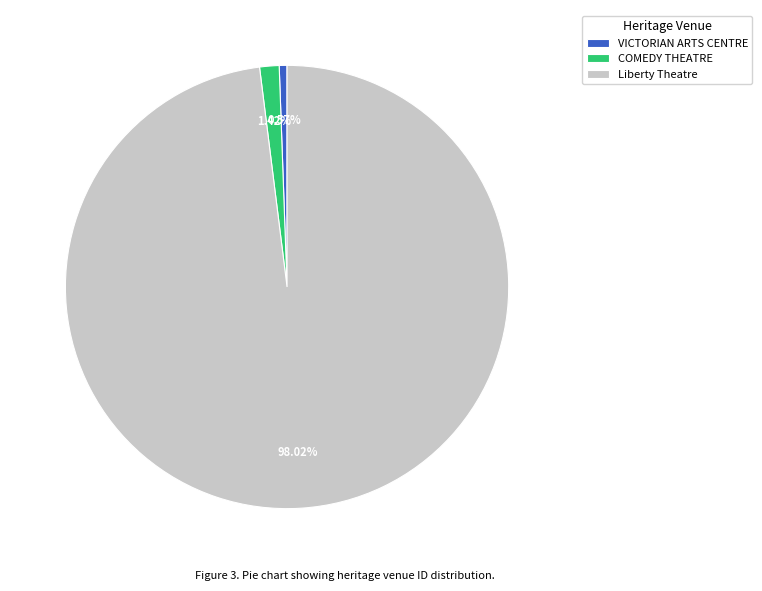

Between VICTORIAN ARTS CENTRE and COMEDY THEATRE, which is larger?

COMEDY THEATRE